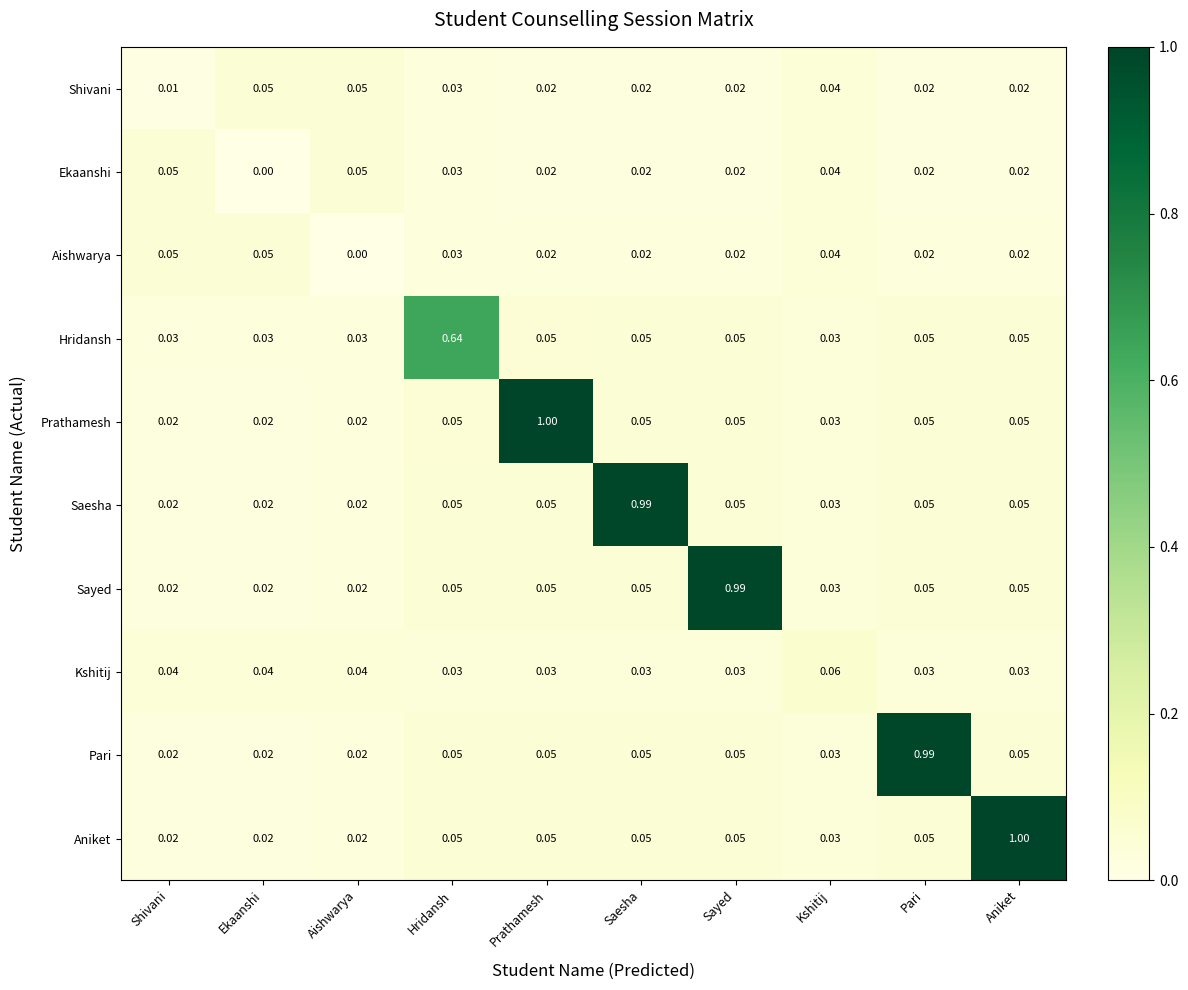

What is the total value across all series at Kshitij?

0.4